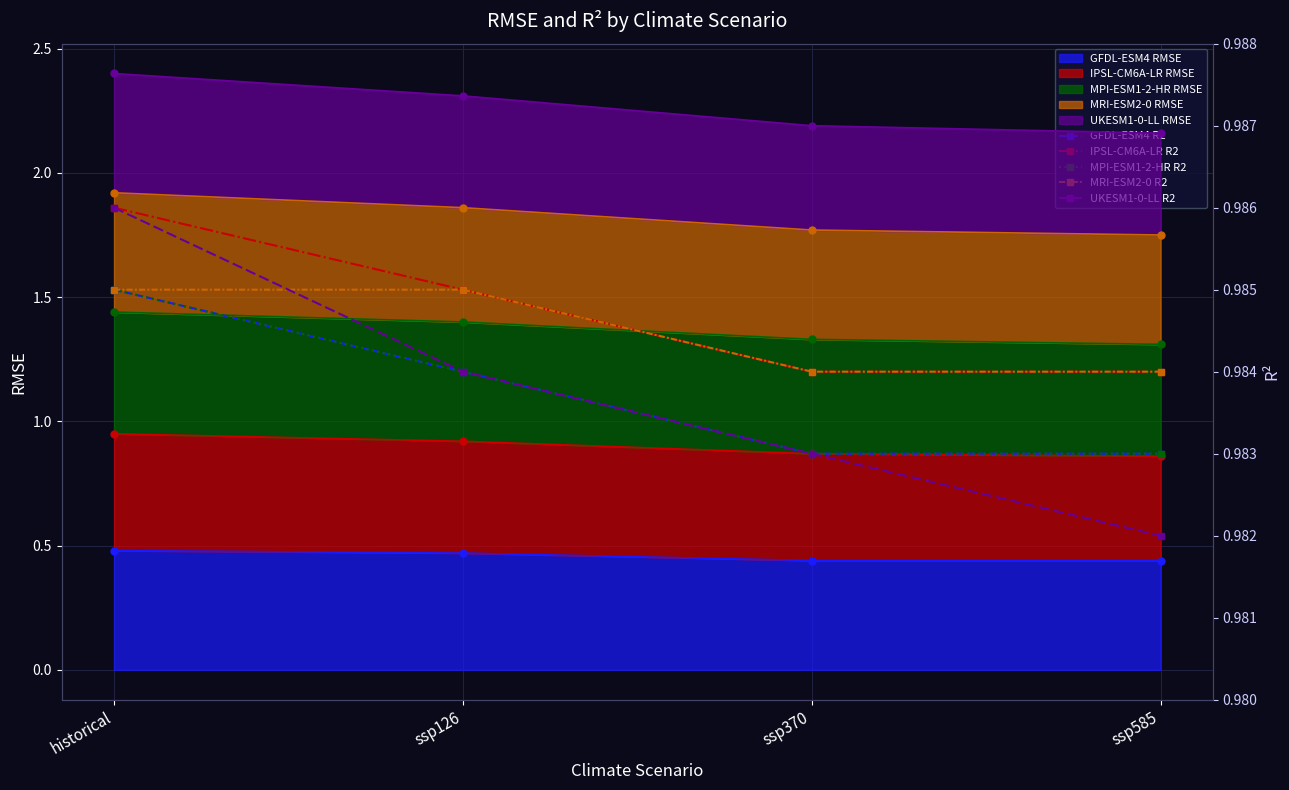

True or false: GFDL-ESM4 R2 and MPI-ESM1-2-HR R2 cross at least once.

False